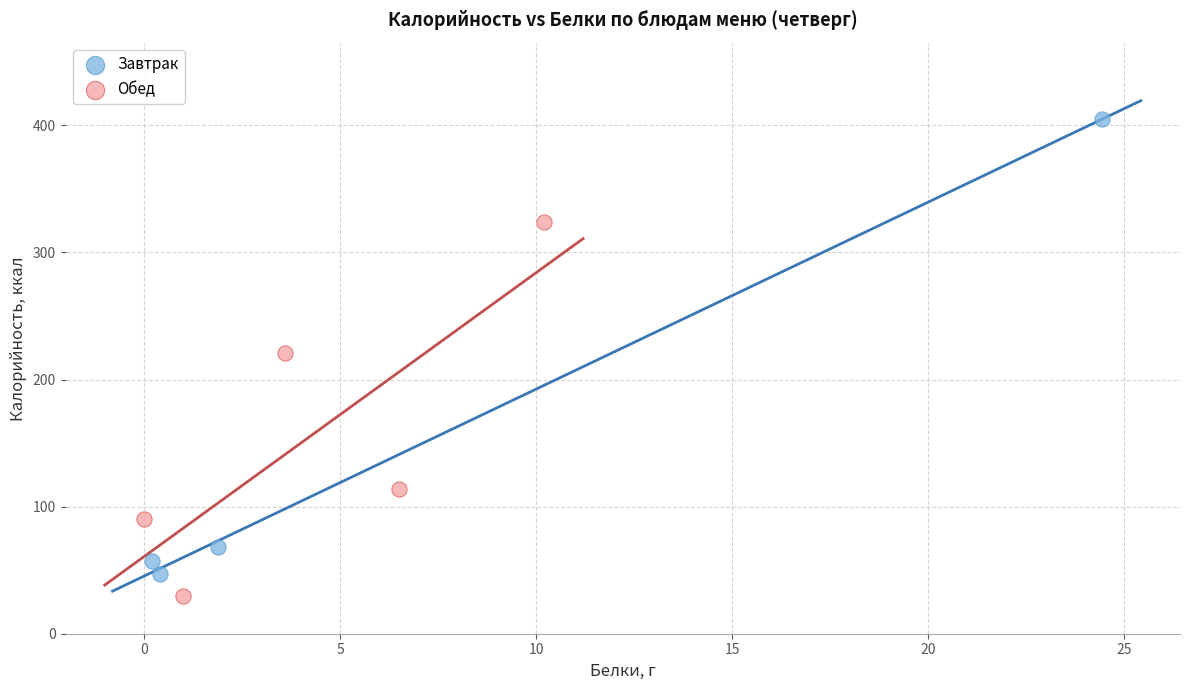

Which series contains the lowest Y value?

Обед